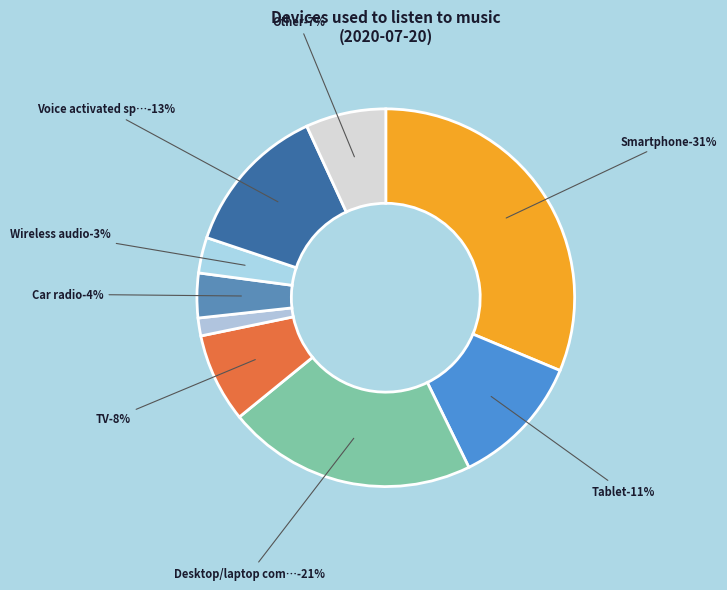

What percentage is the Smartphone slice, to the nearest percent?

31%